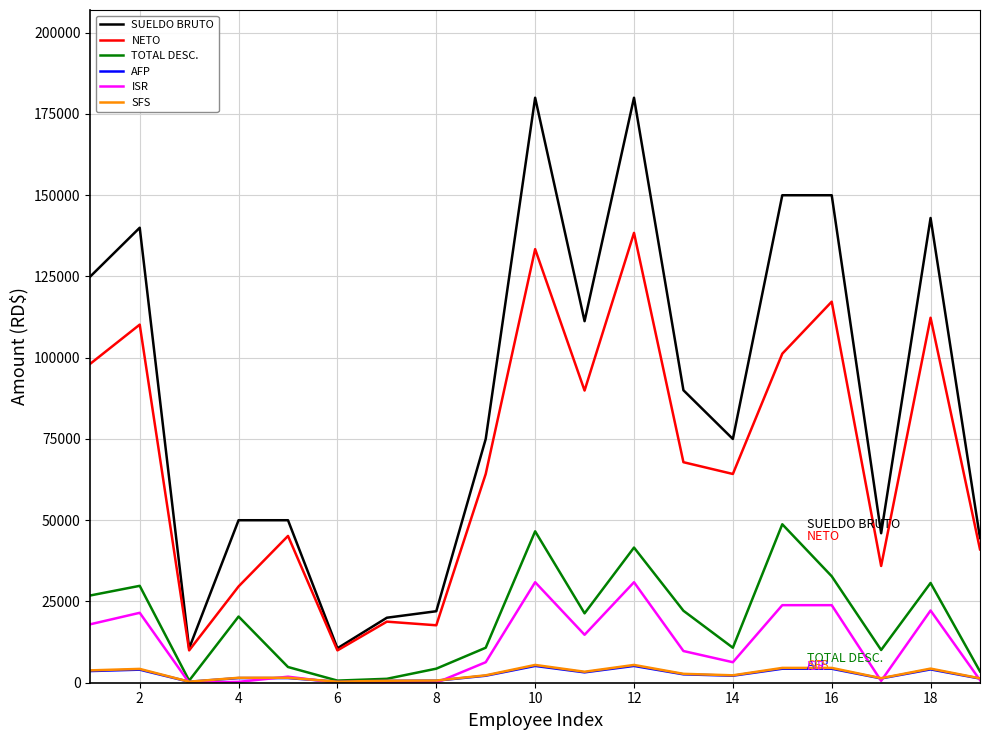

What is the maximum value for AFP?

5166.0